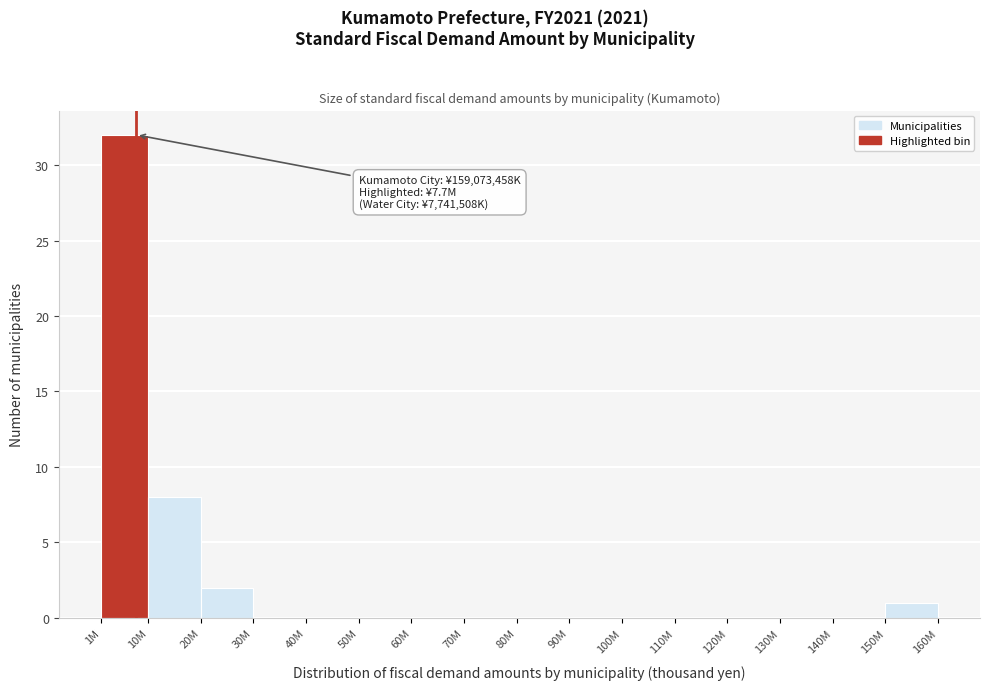

Reading left to right, extract all data points from this chart.

1M=32	10M=8	20M=2	30M=0	40M=0	50M=0	60M=0	70M=0	80M=0	90M=0	100M=0	110M=0	120M=0	130M=0	140M=0	150M=1